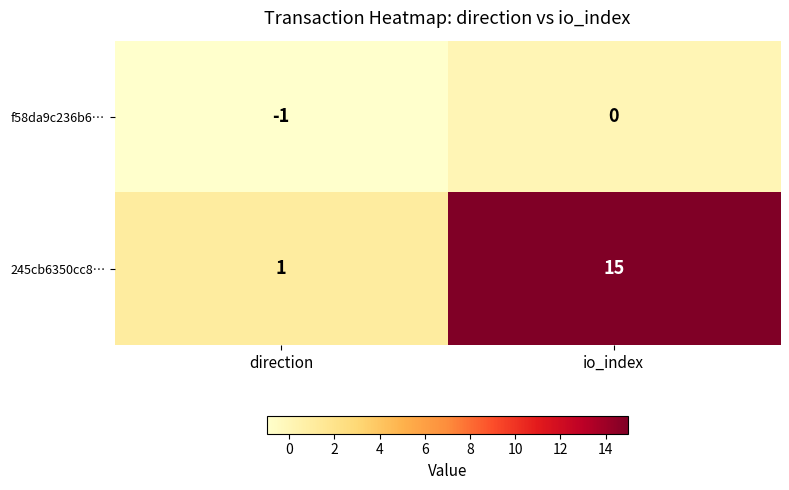

Reading left to right, list all the values displayed in this chart.

f58da9c236b6…: direction=-1	io_index=0
245cb6350cc8…: direction=1	io_index=15